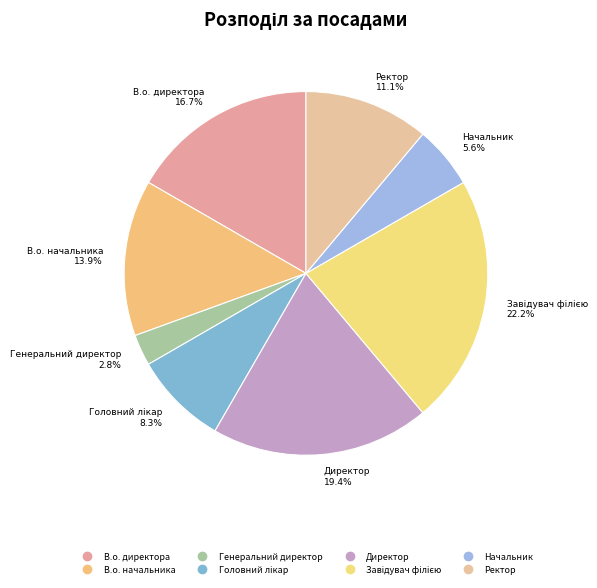

To the nearest percent, what is the average slice percentage?

12%